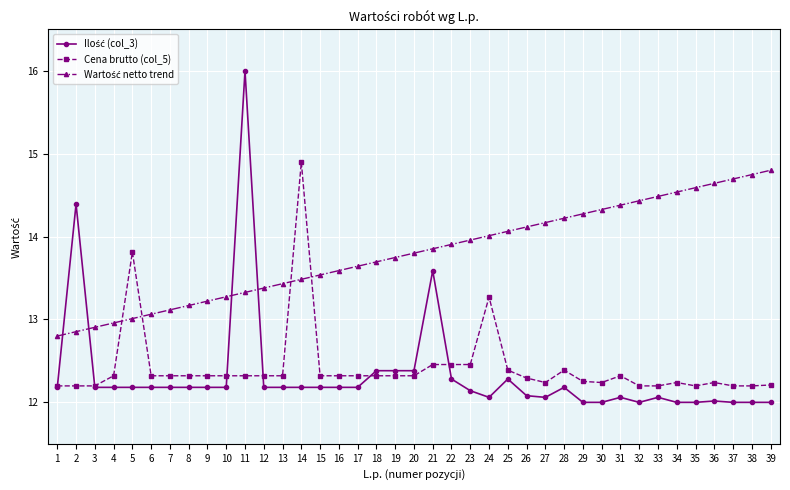

True or false: Cena brutto (col_5) has a value of 6.4 at 20.

False